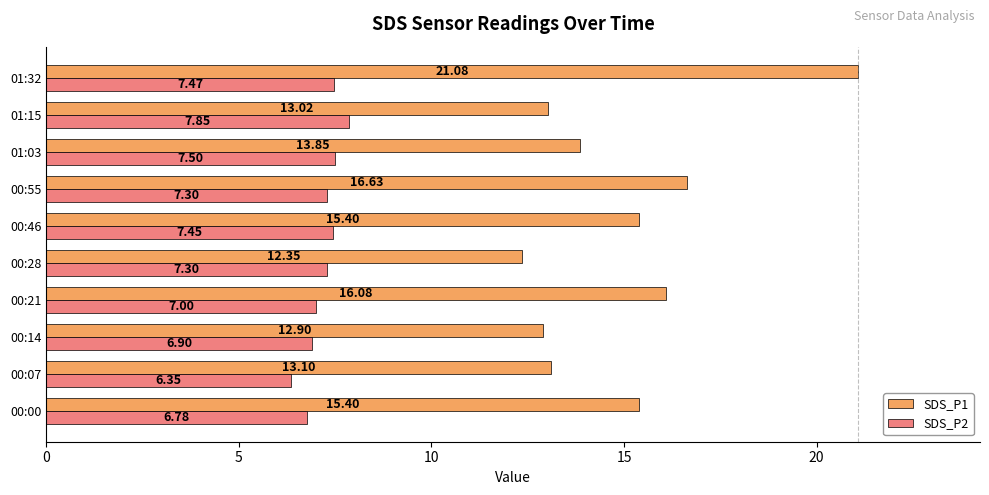

What is the difference between the maximum and minimum values in the SDS_P2 series?

1.5